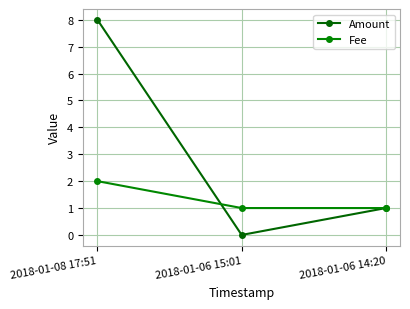

What is the label of the 2nd point from the left?

2018-01-06 15:01